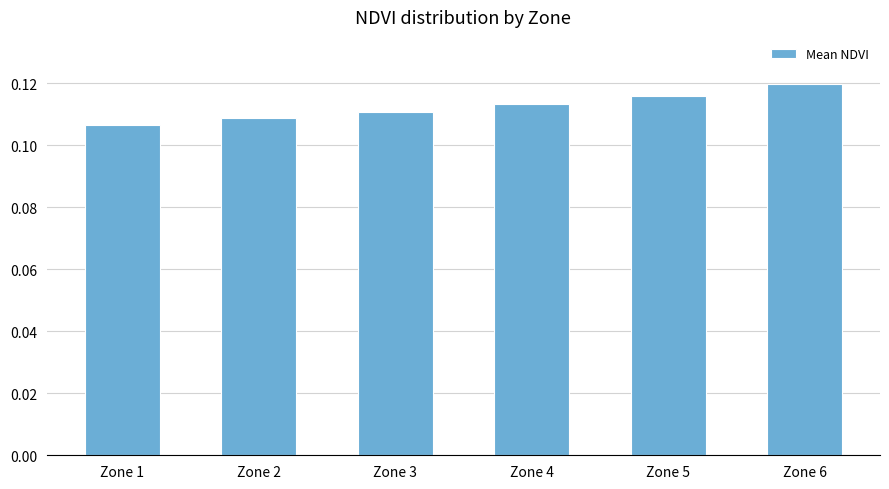

Rank the categories by value from lowest to highest.

Zone 1, Zone 2, Zone 3, Zone 4, Zone 5, Zone 6